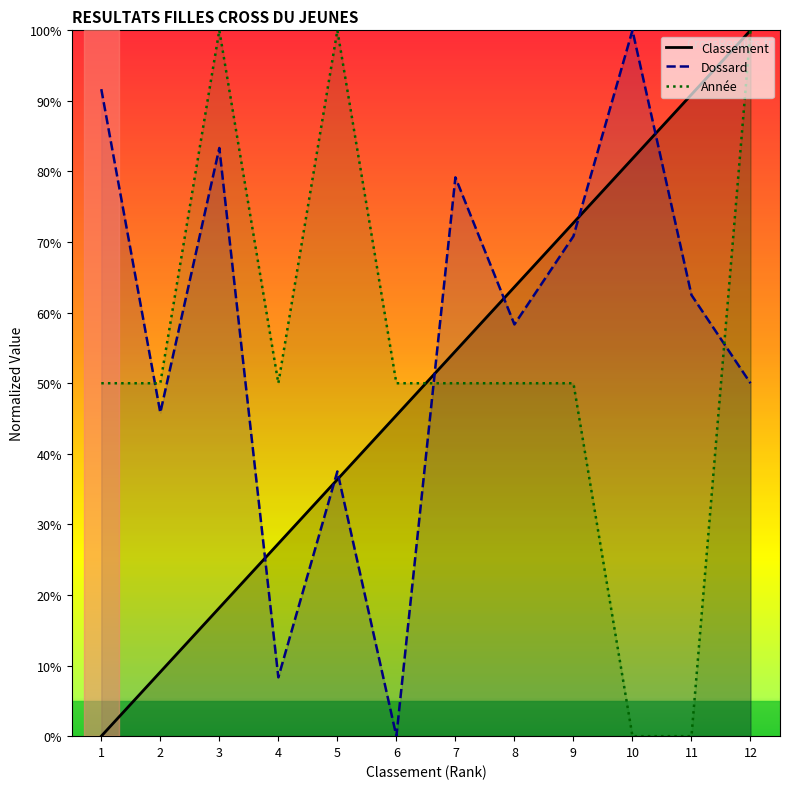

At how many categories does at least one series exceed 65?

8